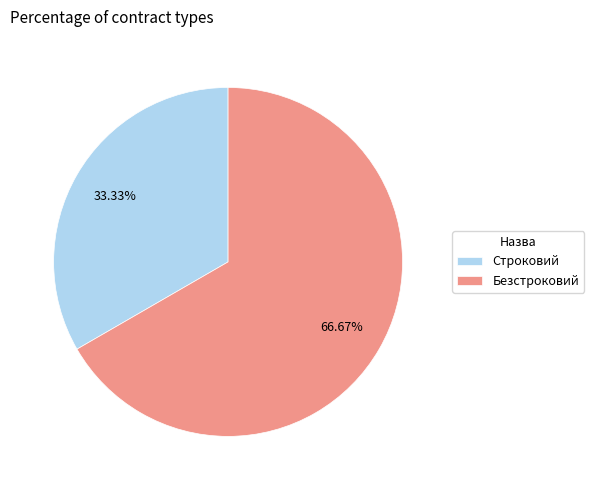

To the nearest percent, what is the combined percentage of Безстроковий and Строковий?

100%